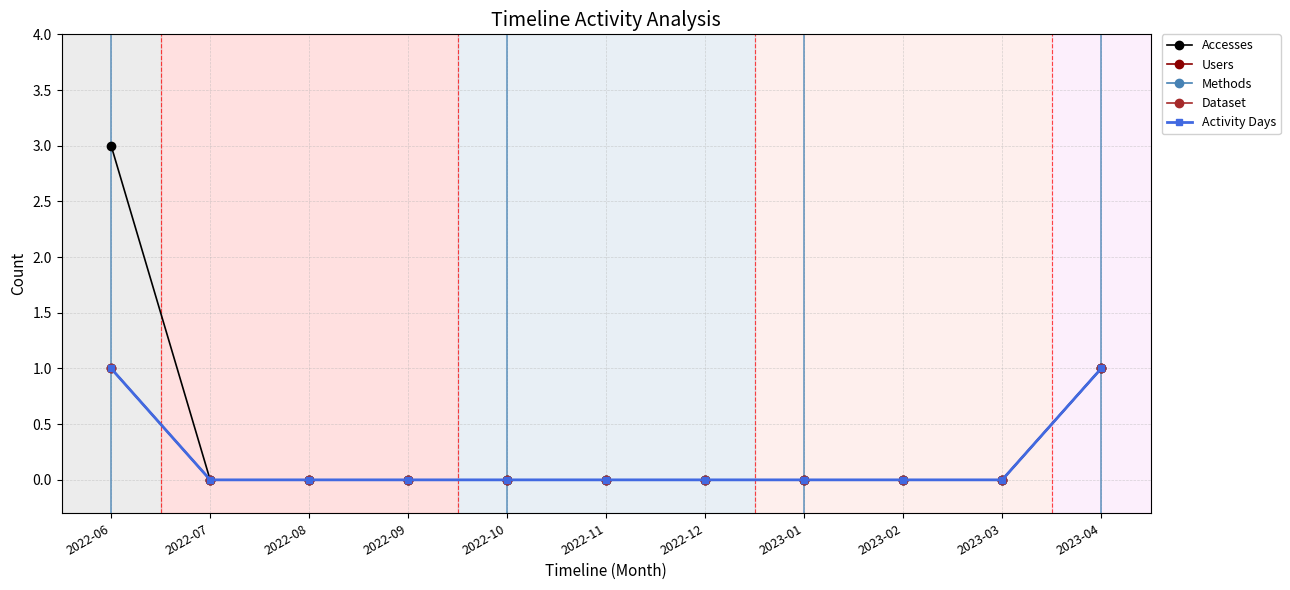

Which series has the largest total across all categories?

Accesses